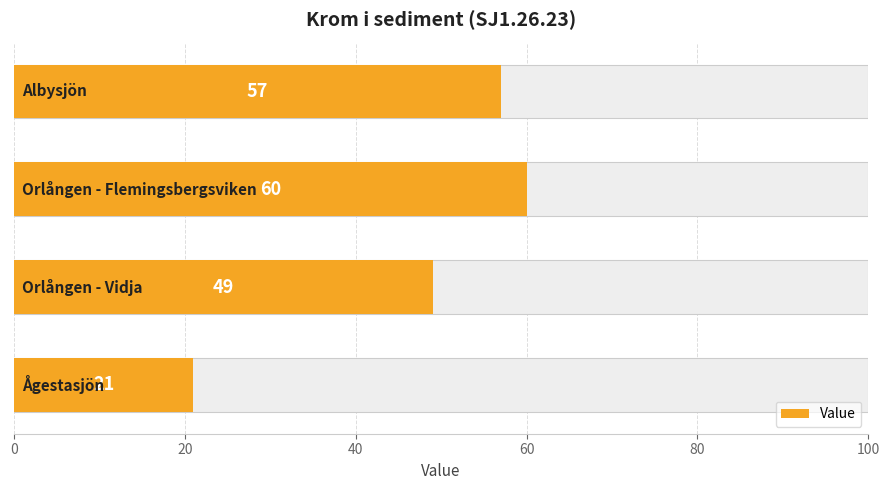

How many distinct data groups are displayed?

1